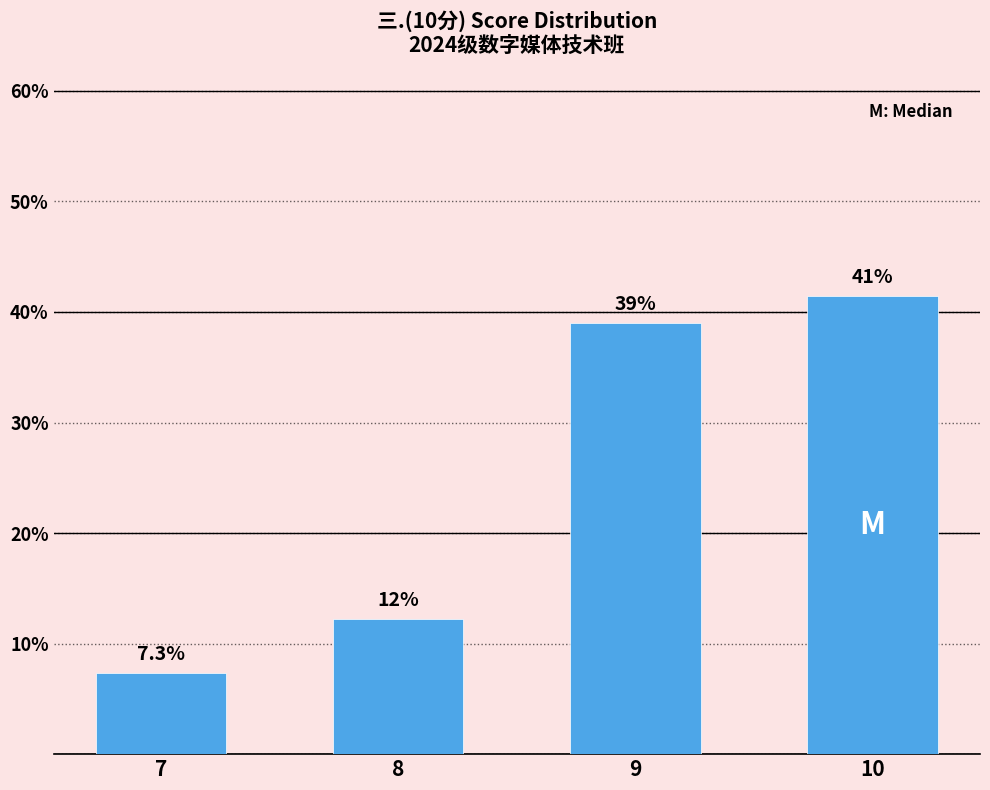

What is the difference between the values at 9 and 8?

26.8